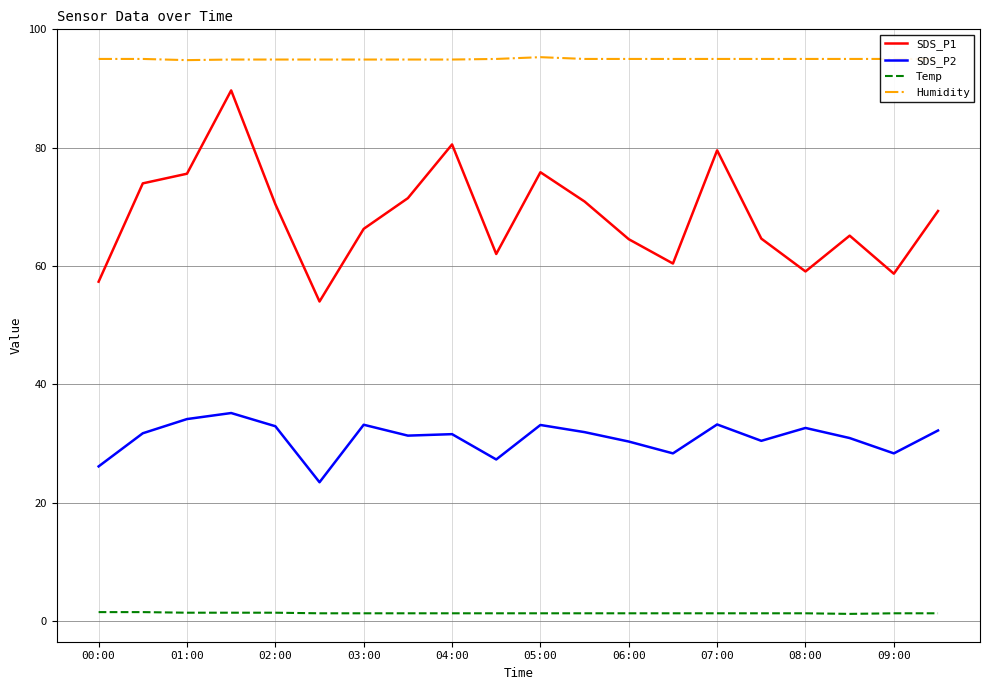

True or false: SDS_P2 and Humidity cross at least once.

False